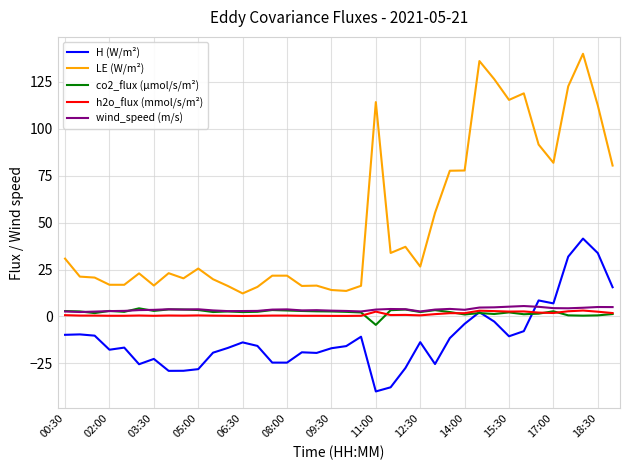

What is the minimum value shown in the chart?

-39.9